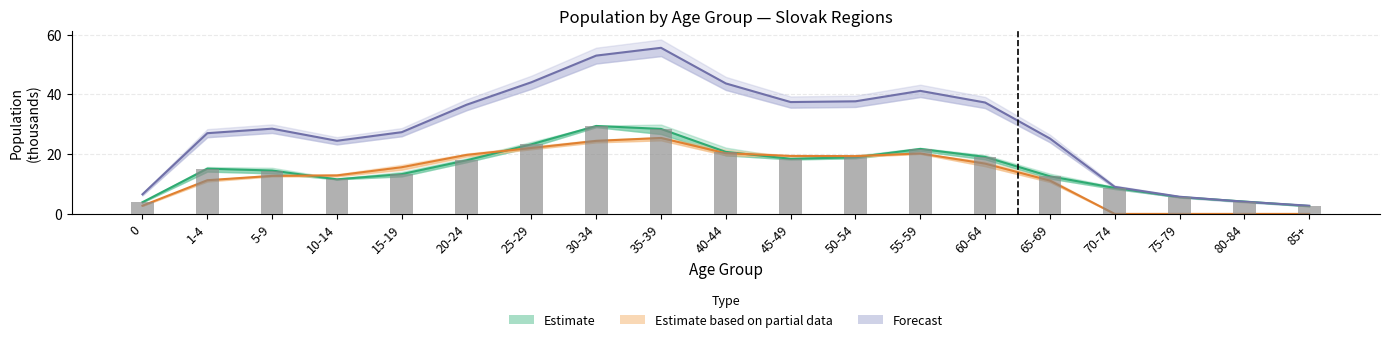

Reading left to right, transcribe all the data shown in this chart.

Estimate (Bratislava): 3.9	15.2	14.5	11.6	13.3	17.9	23.3	29.4	28.4	20.8	18.5	18.9	21.8	19.1	12.6	8.7	5.6	4.1	2.6
Estimate based on partial data (Trnava): 2.7	11.3	12.7	12.9	15.6	19.8	22.1	24.4	25.4	20.3	19.4	19.3	20.2	16.8	11.2	0.0	0.0	0.0	0.0
Forecast (combined): 6.6	27.0	28.5	24.5	27.4	36.5	44.1	53.0	55.6	43.7	37.4	37.7	41.2	37.3	25.2	9.1	5.7	4.1	2.7